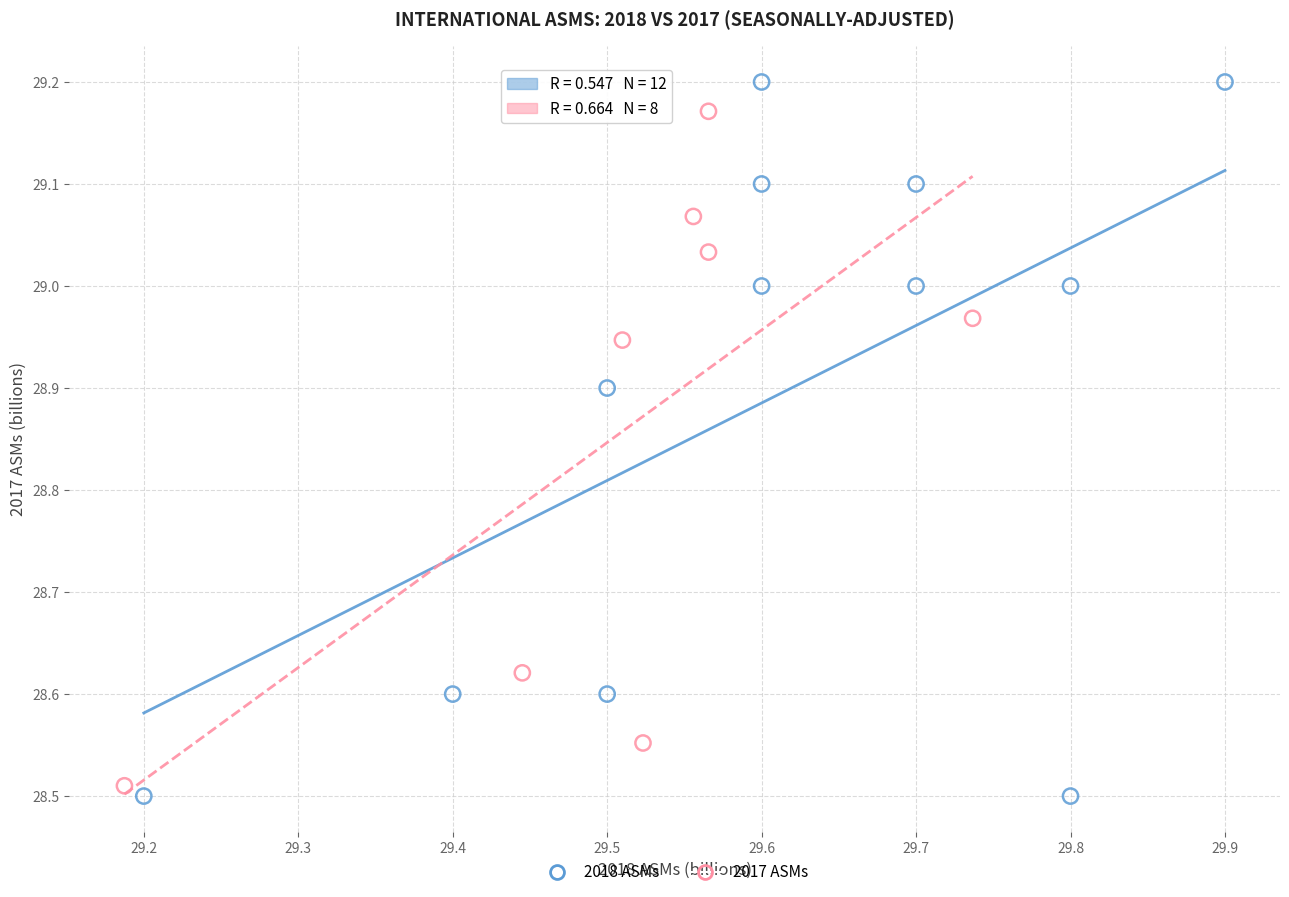

Which series has the largest Y range (max minus min)?

2018 ASMs